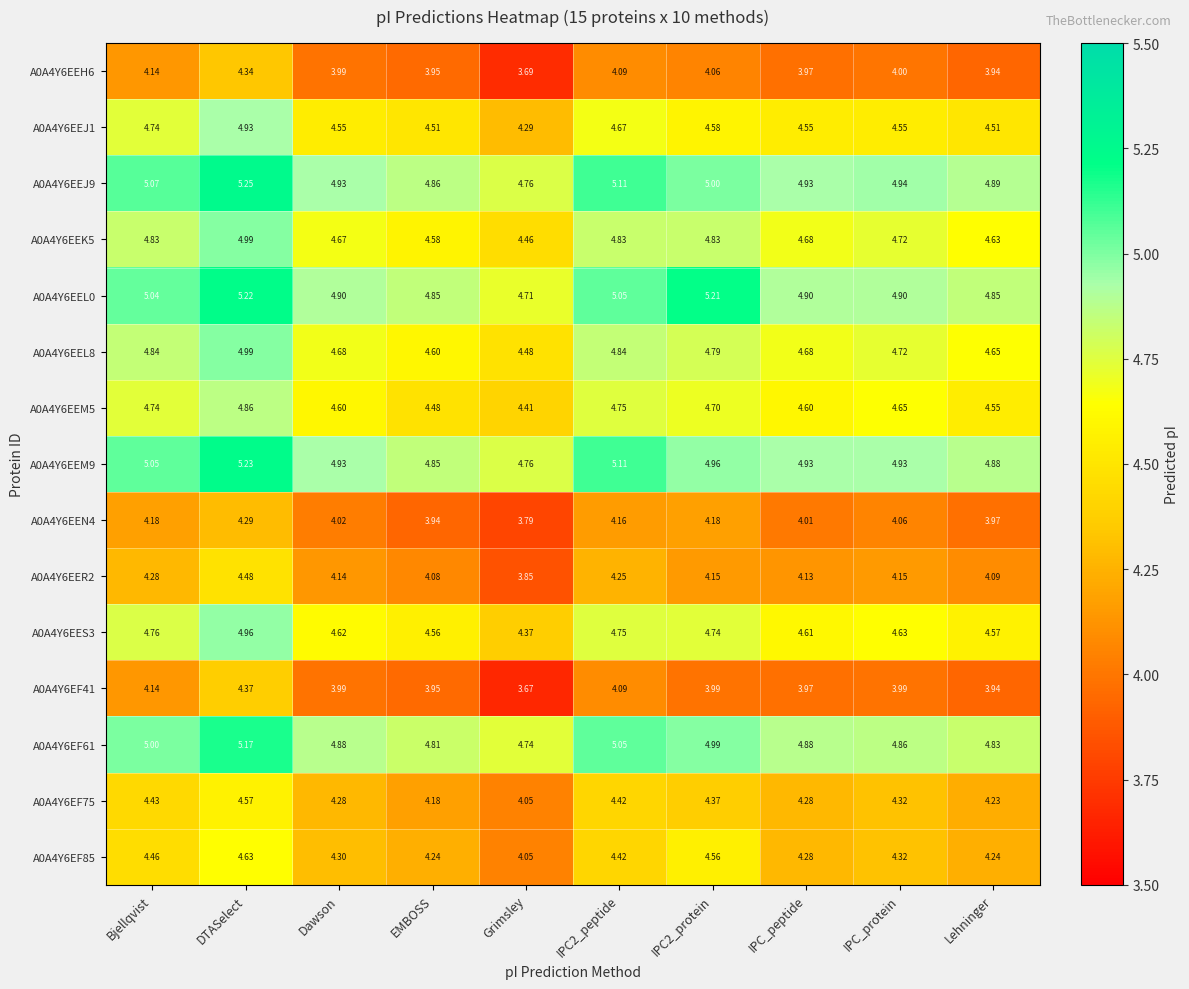

At which label does A0A4Y6EF85 reach its minimum?

Grimsley